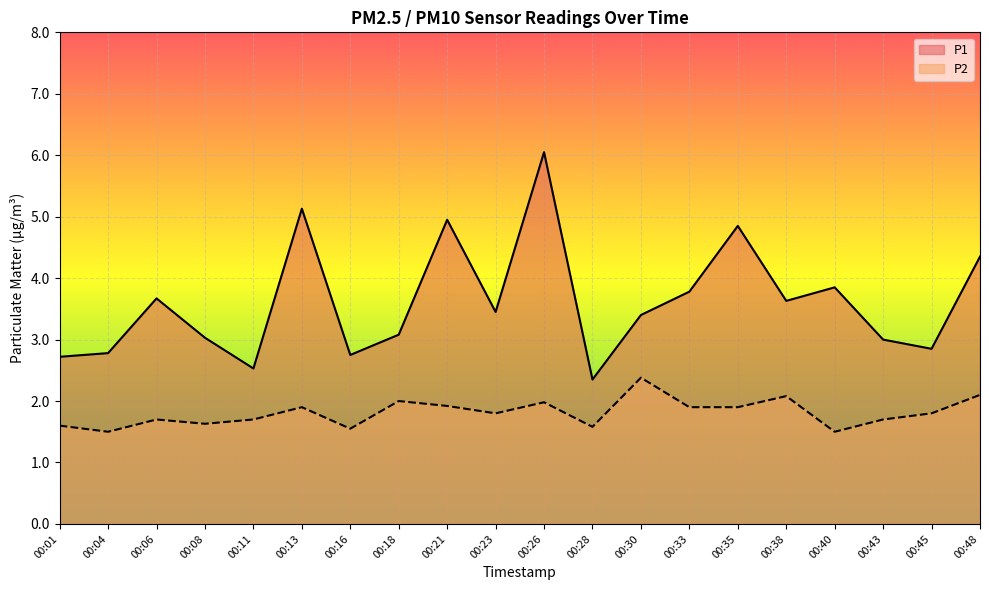

At how many categories does at least one series exceed 4?

5